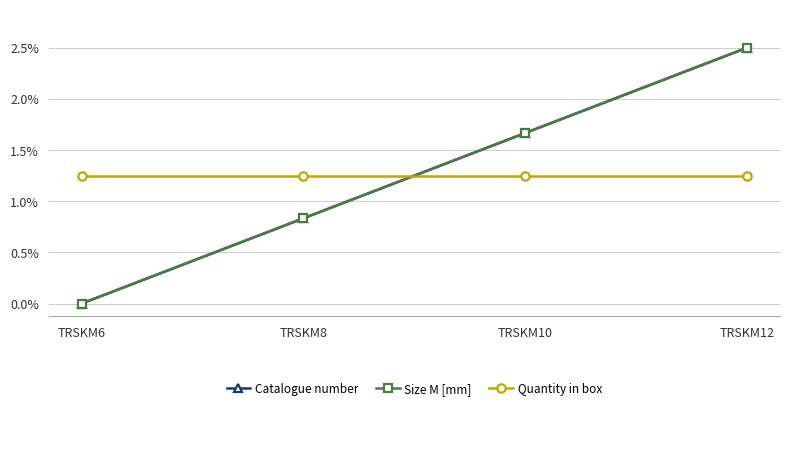

Does the chart have visible grid lines?

Yes